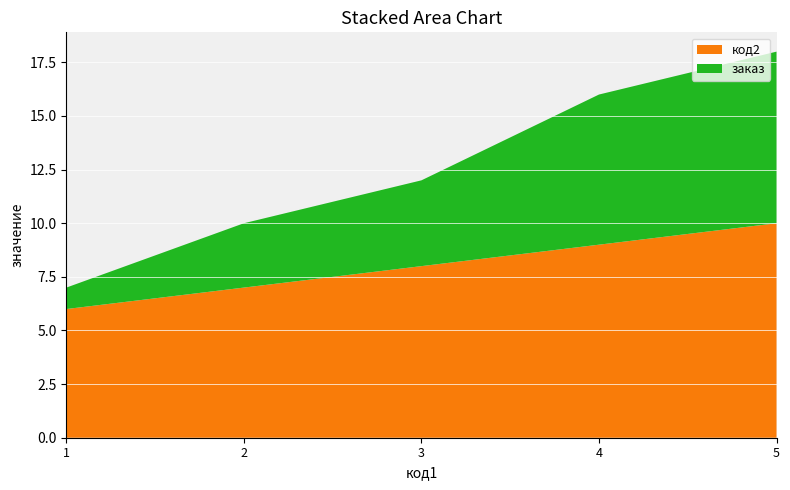

Reading left to right, what are all the values shown in this chart?

код2: 6	7	8	9	10
заказ: 1	3	4	7	8